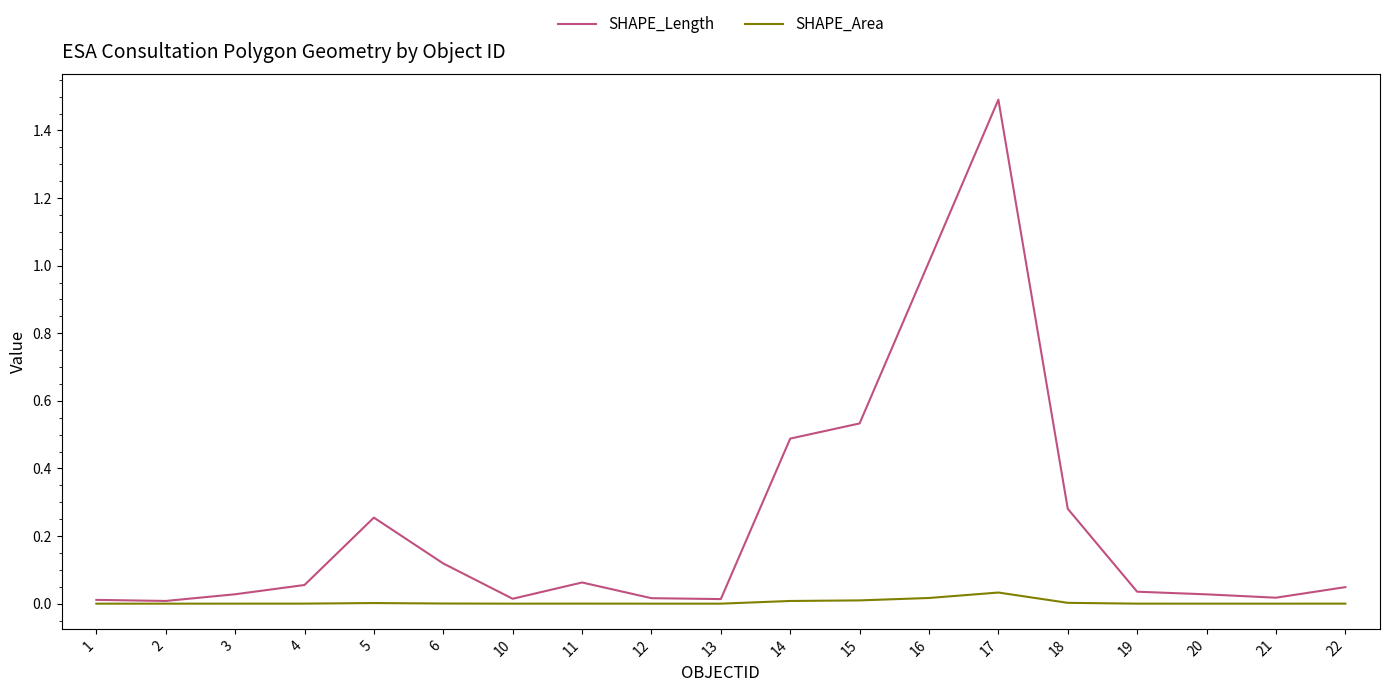

Rank the series at 18 from lowest to highest value.

SHAPE_Area, SHAPE_Length